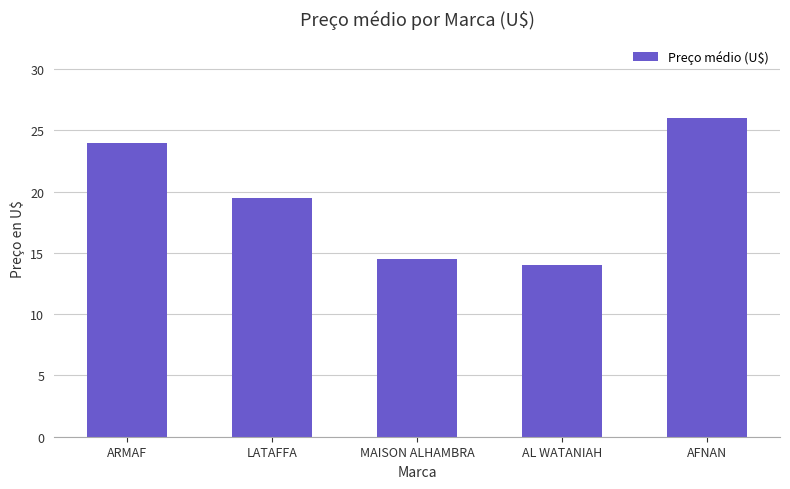

What is the greatest value displayed?

26.0